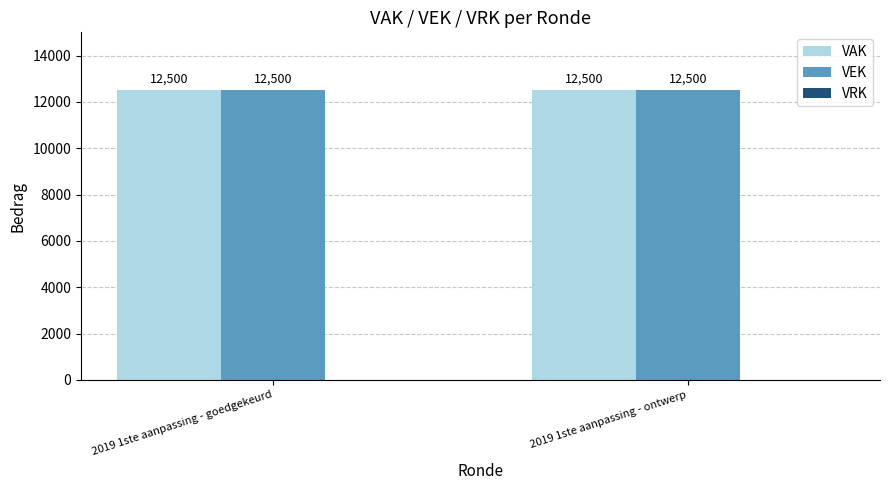

What is the label of the 2nd bar from the right?

2019 1ste aanpassing - goedgekeurd